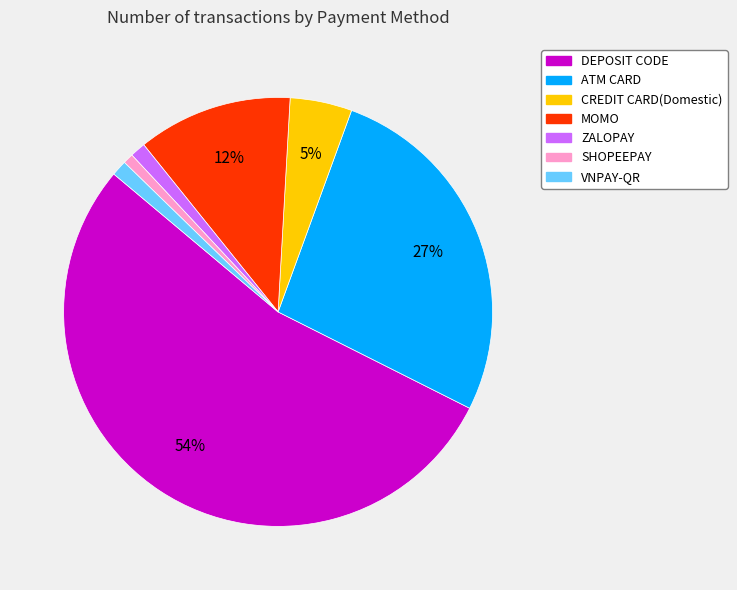

True or false: VNPAY-QR accounts for 1% of the total.

True